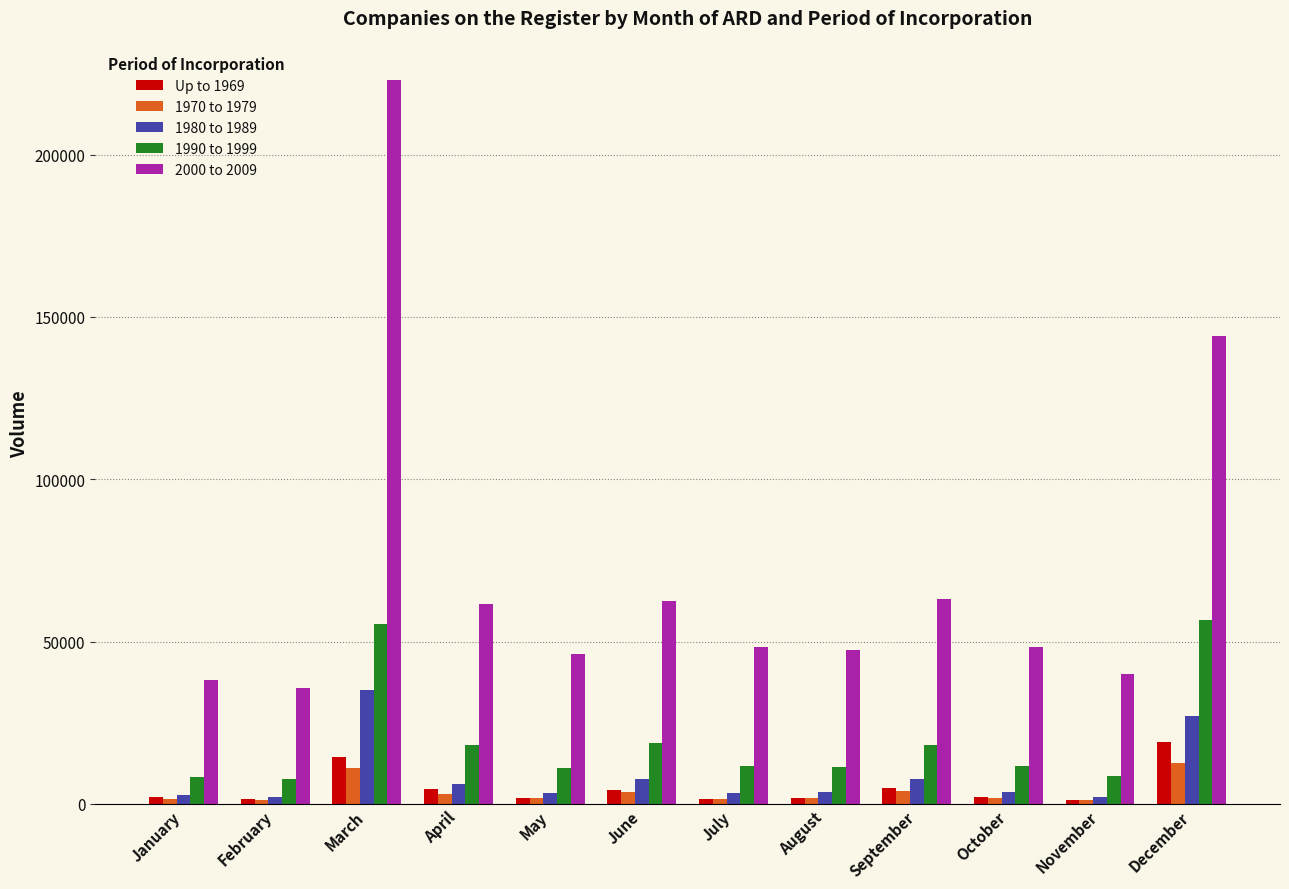

What is the average value of the 1980 to 1989 series?

8730.8